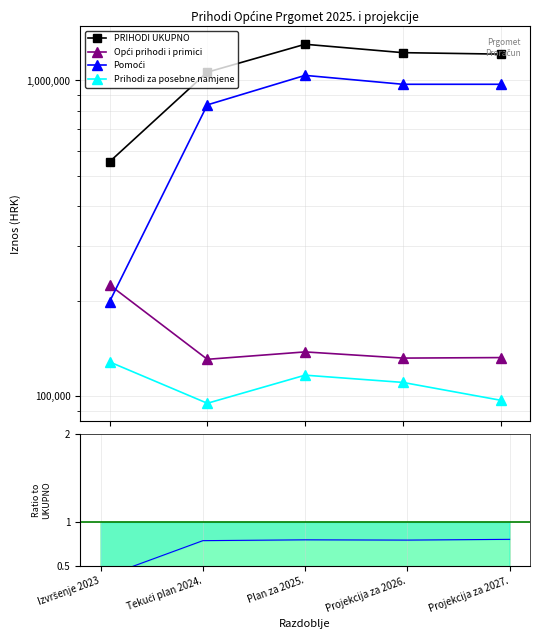

Reading left to right, list all the values displayed in this chart.

PRIHODI UKUPNO: Izvršenje 2023=552589.0	Tekući plan 2024.=1062643.0	Plan za 2025.=1302650.0	Projekcija za 2026.=1225190.0	Projekcija za 2027.=1212190.0
Opći prihodi i primici: Izvršenje 2023=225146.9	Tekući plan 2024.=130780.0	Plan za 2025.=138050.0	Projekcija za 2026.=131950.0	Projekcija za 2027.=132450.0
Pomoći: Izvršenje 2023=199099.7	Tekući plan 2024.=836963.0	Plan za 2025.=1038100.0	Projekcija za 2026.=972740.0	Projekcija za 2027.=972740.0
Prihodi za posebne namjene: Izvršenje 2023=128342.4	Tekući plan 2024.=94900.0	Plan za 2025.=116500.0	Projekcija za 2026.=110500.0	Projekcija za 2027.=97000.0